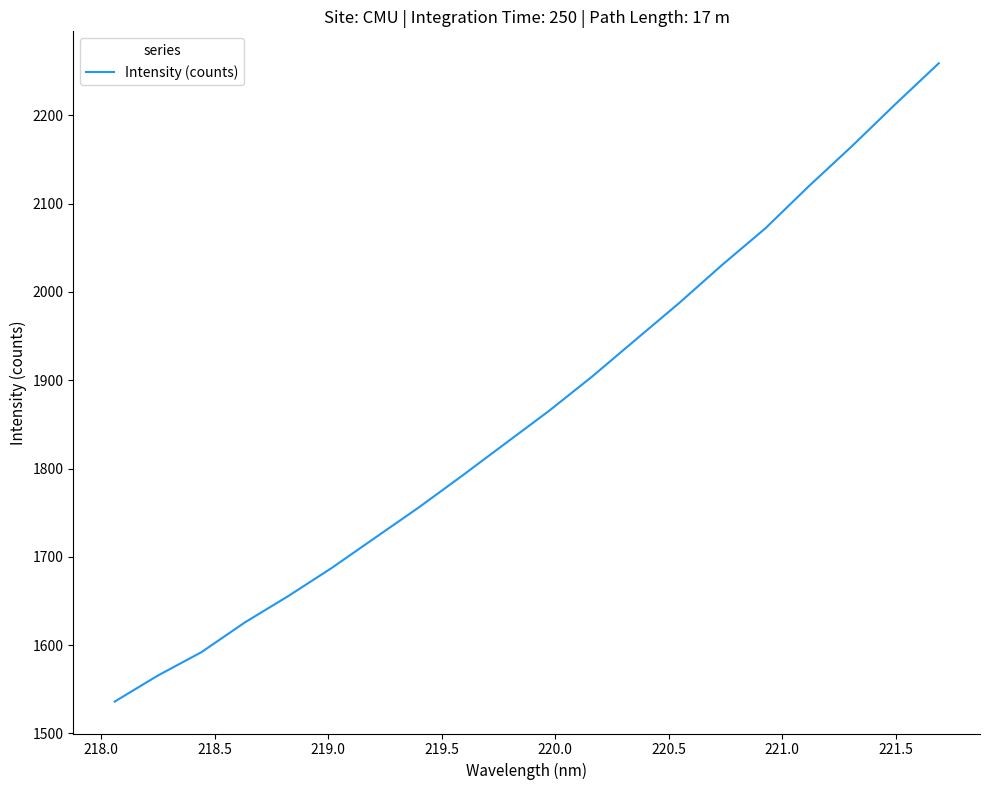

What is the greatest value displayed?

2259.1